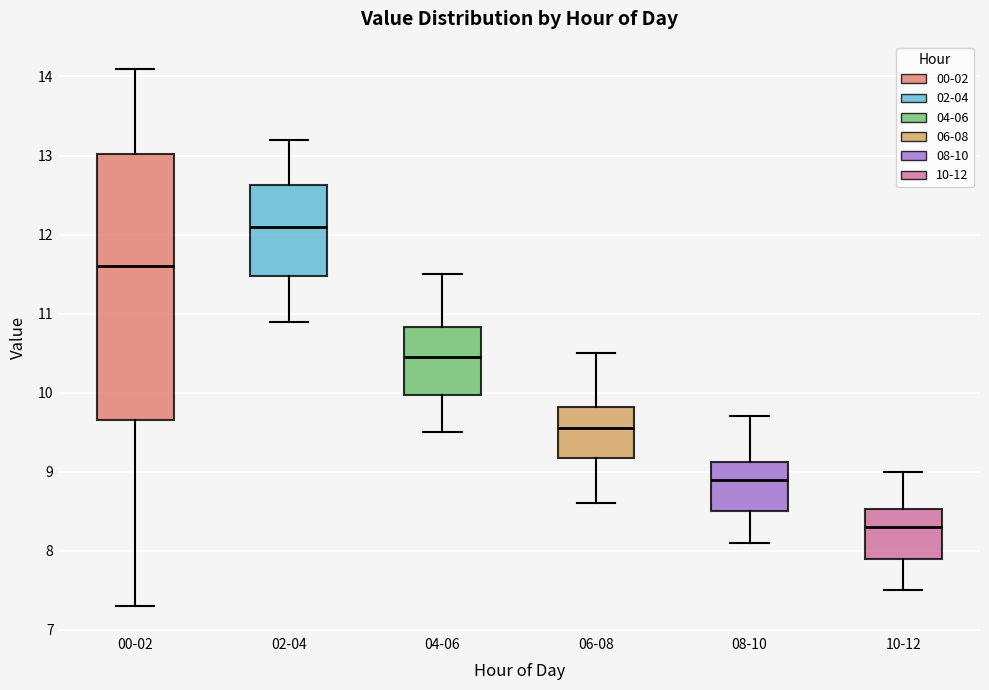

Which box's median line is the highest?

02-04